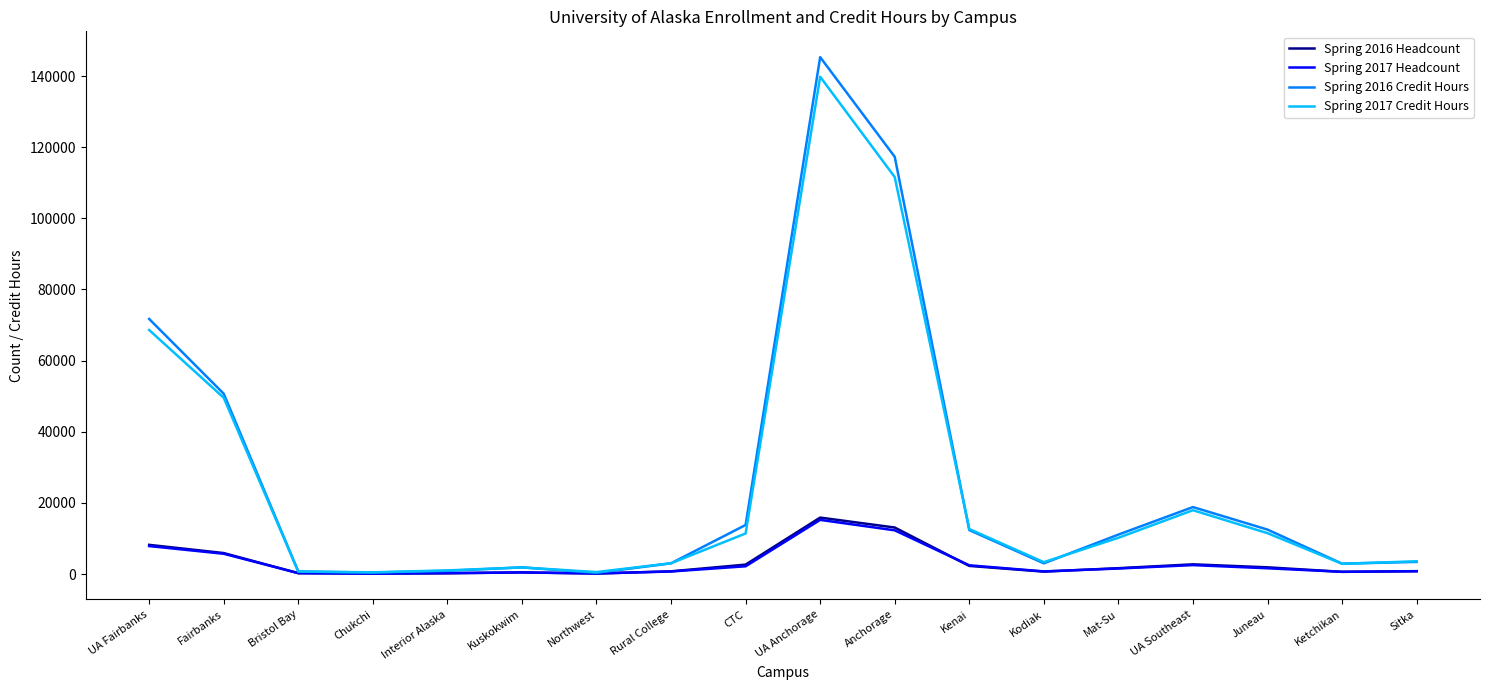

What is the difference between the Spring 2016 Credit Hours values at Ketchikan and Sitka?

496.0